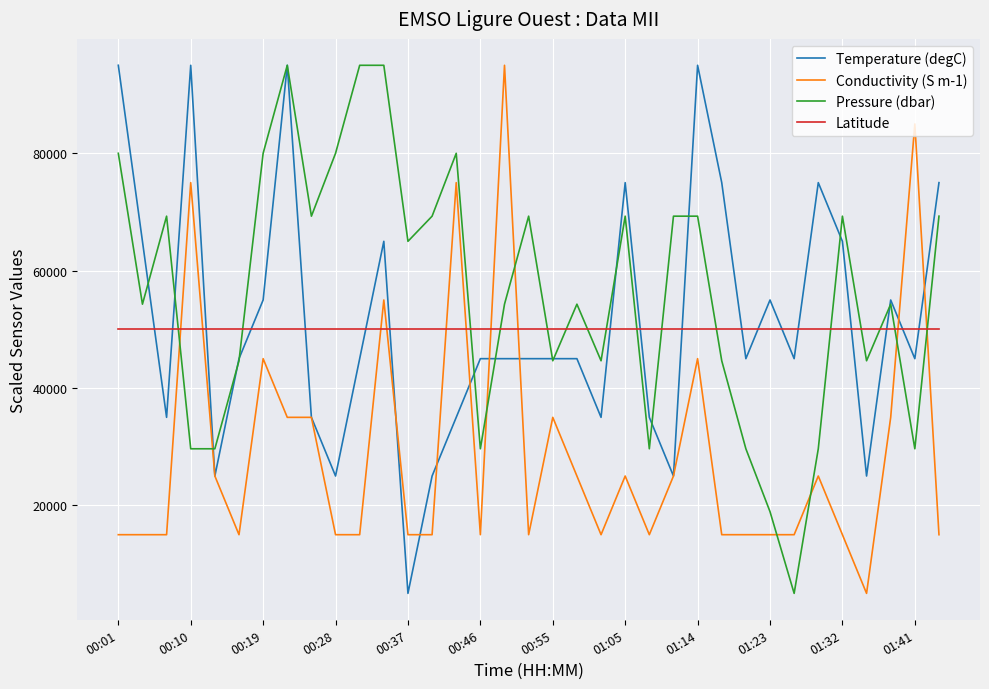

At how many categories does at least one series exceed 38571?

35